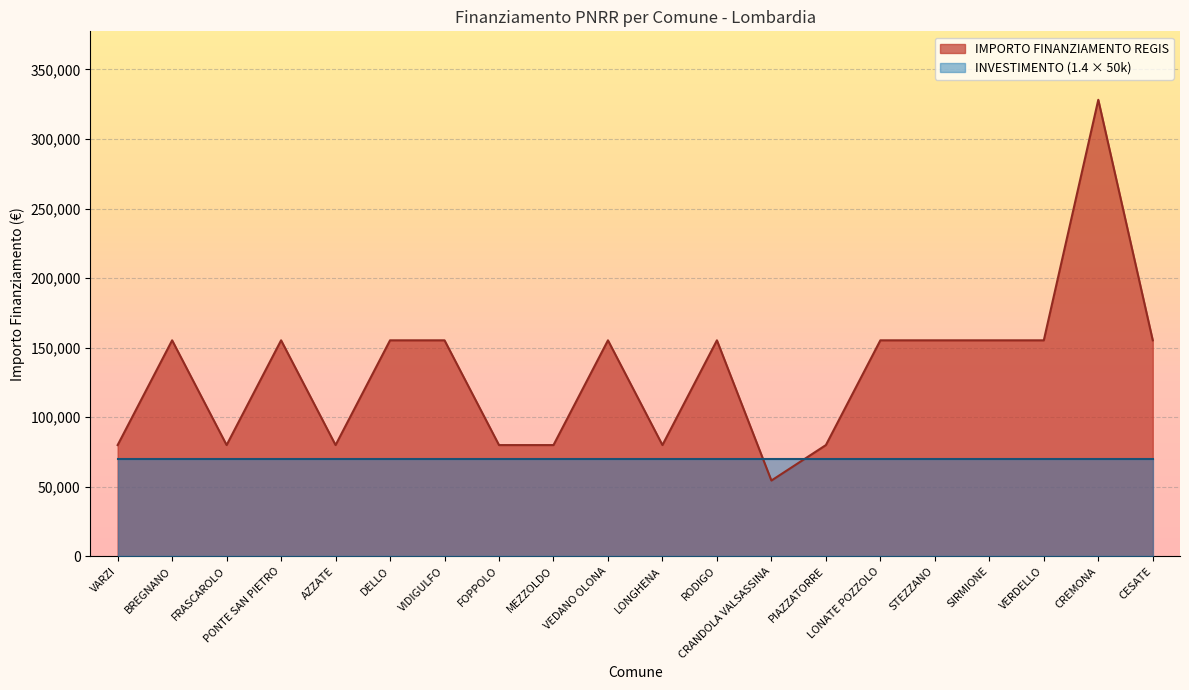

List the labels in order of value, smallest first.

CRANDOLA VALSASSINA, VARZI, FRASCAROLO, AZZATE, FOPPOLO, MEZZOLDO, LONGHENA, PIAZZATORRE, BREGNANO, PONTE SAN PIETRO, DELLO, VIDIGULFO, VEDANO OLONA, RODIGO, LONATE POZZOLO, STEZZANO, SIRMIONE, VERDELLO, CESATE, CREMONA